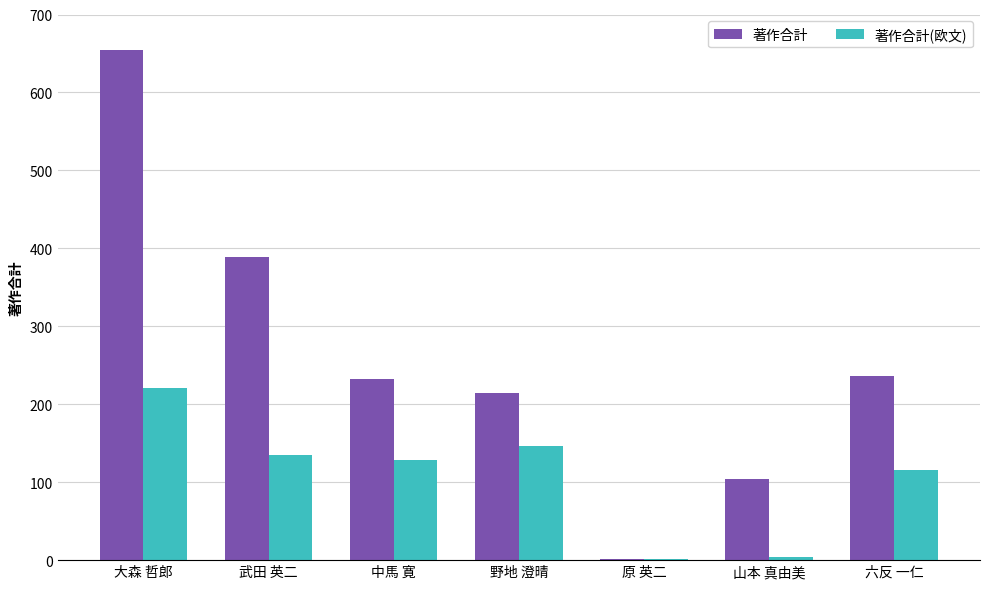

How many groups of bars are there?

7